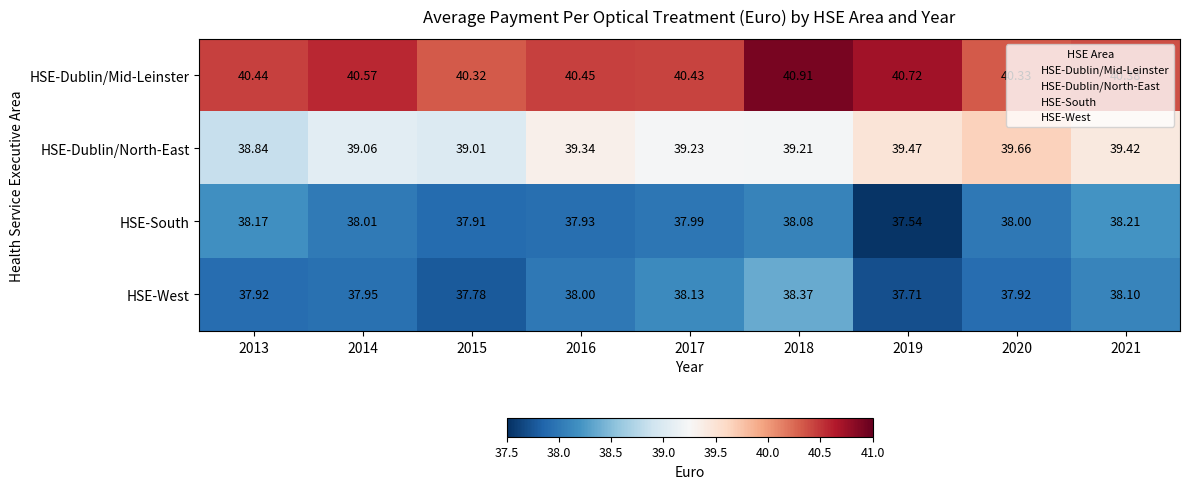

Which series has the largest total across all categories?

HSE-Dublin/Mid-Leinster